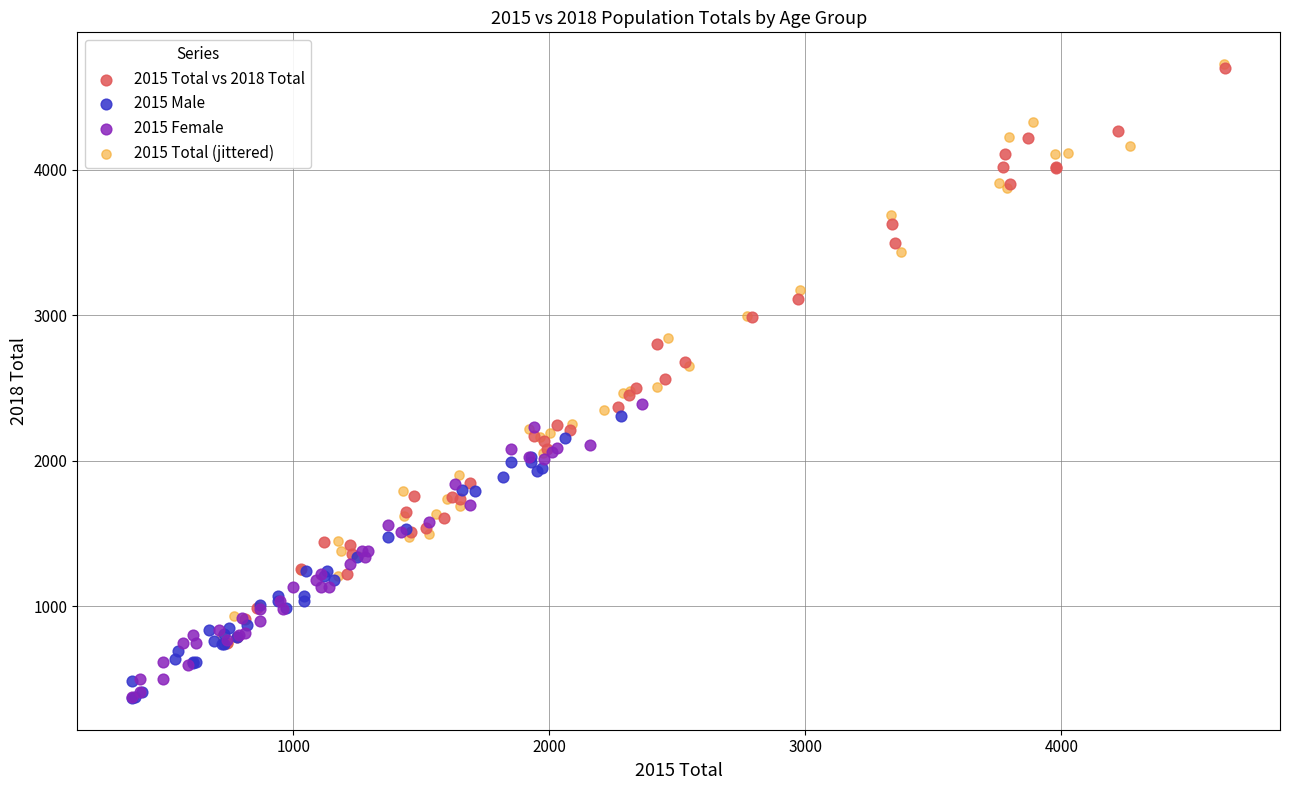

Which series has the largest Y range (max minus min)?

2015 Total (jittered)